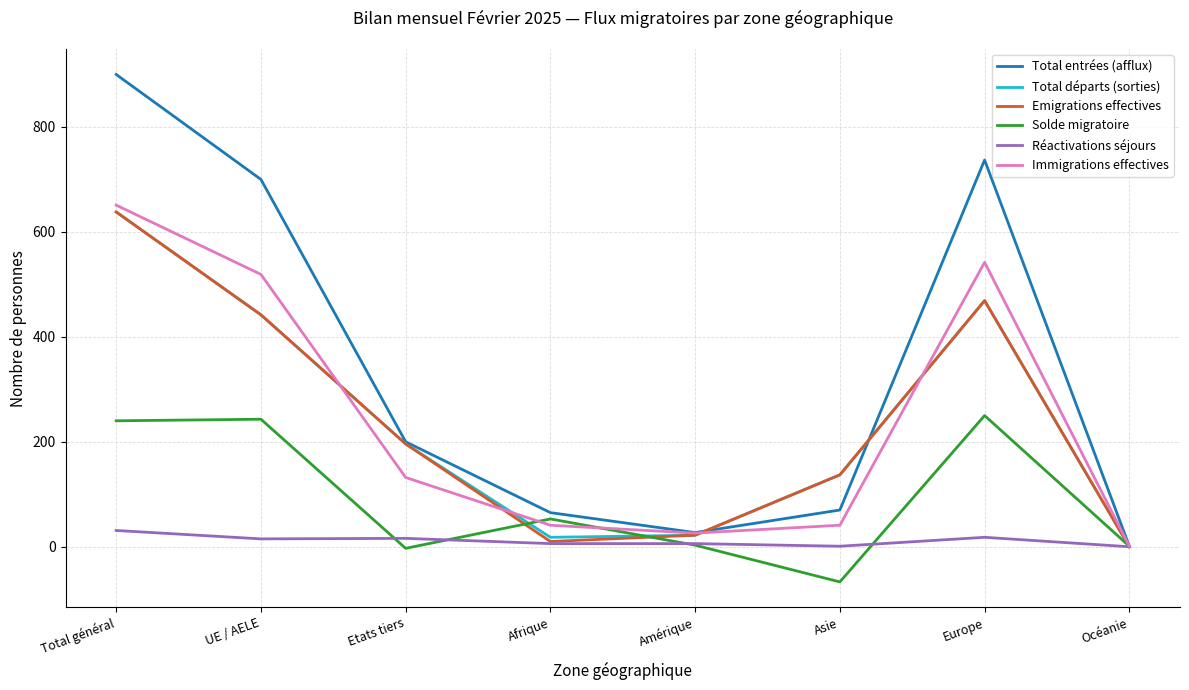

Is the value of Total entrées (afflux) at Asie greater than the value of Emigrations effectives at Etats tiers?

No